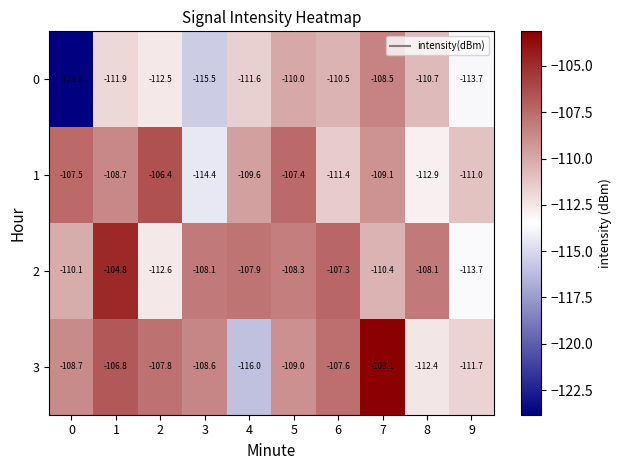

Rank the series at 7 from lowest to highest value.

2, 1, 0, 3